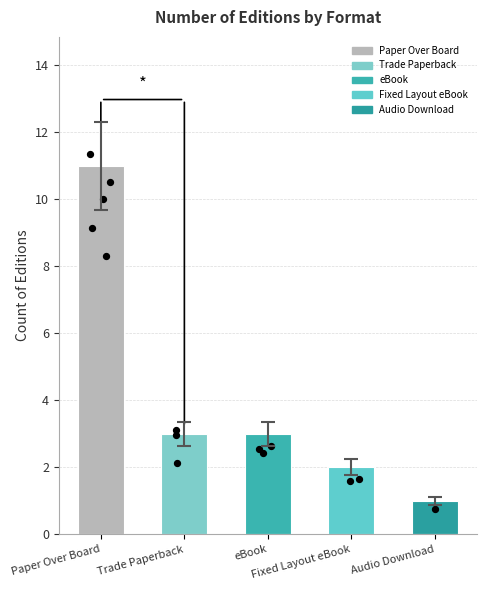

Approximately how many times larger is the value at Trade Paperback compared to eBook?

1.0